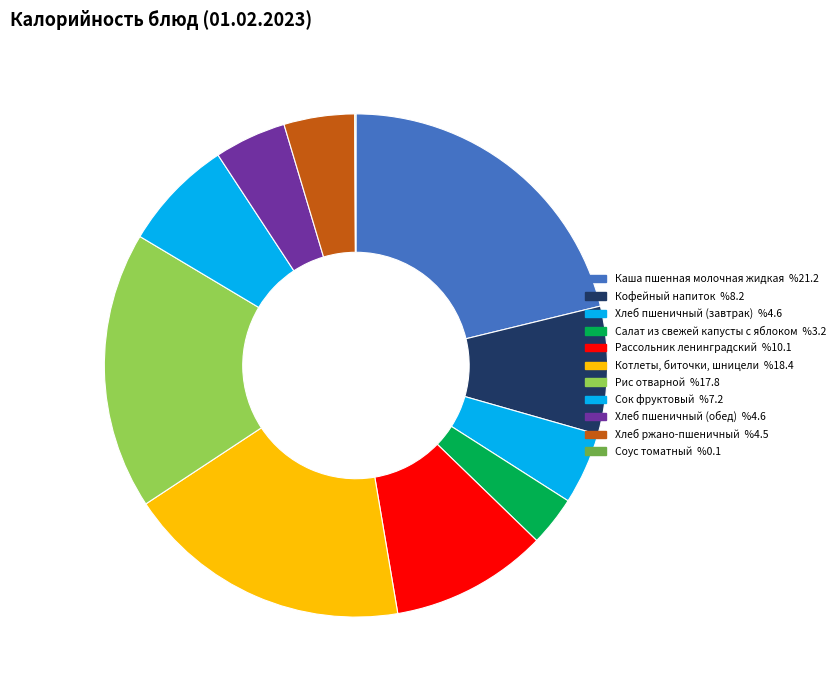

What percentage is the Каша пшенная молочная жидкая slice, to the nearest percent?

21%